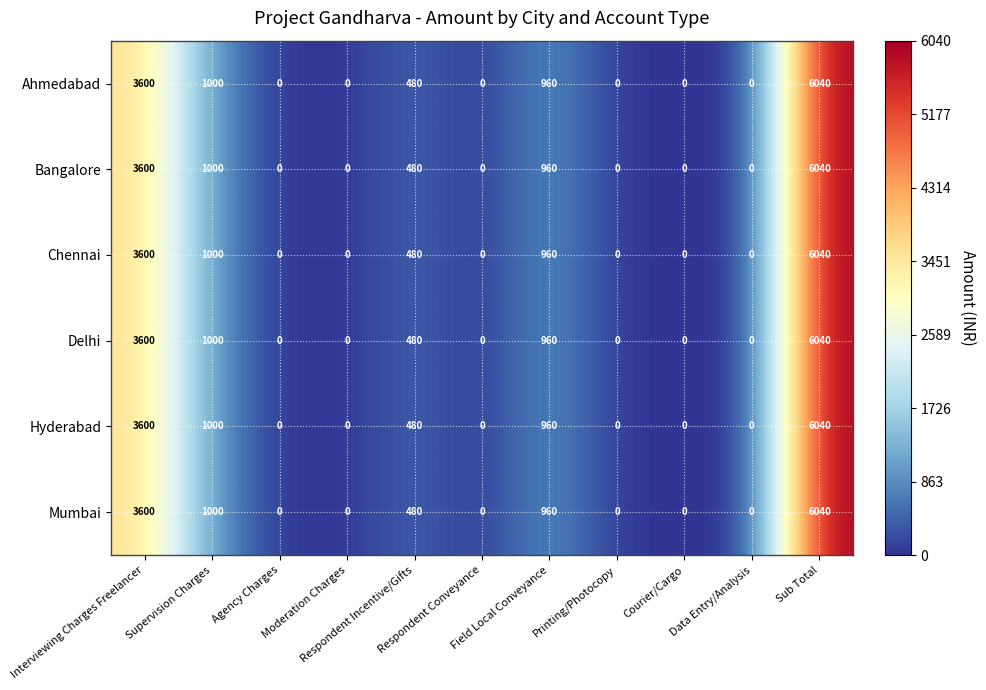

How many distinct data groups are displayed?

6